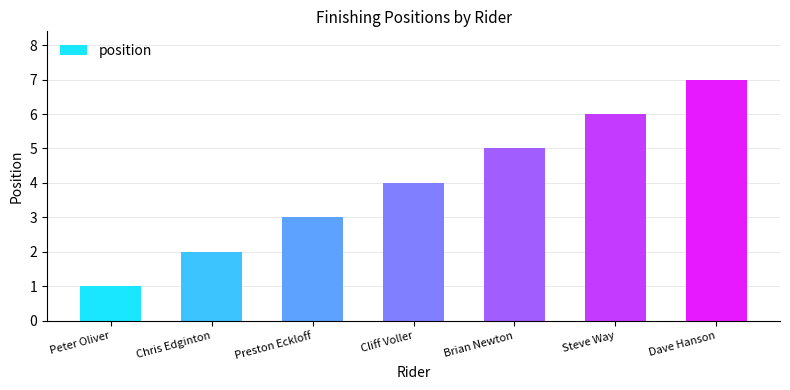

True or false: the data shows 3 at Dave Hanson.

False